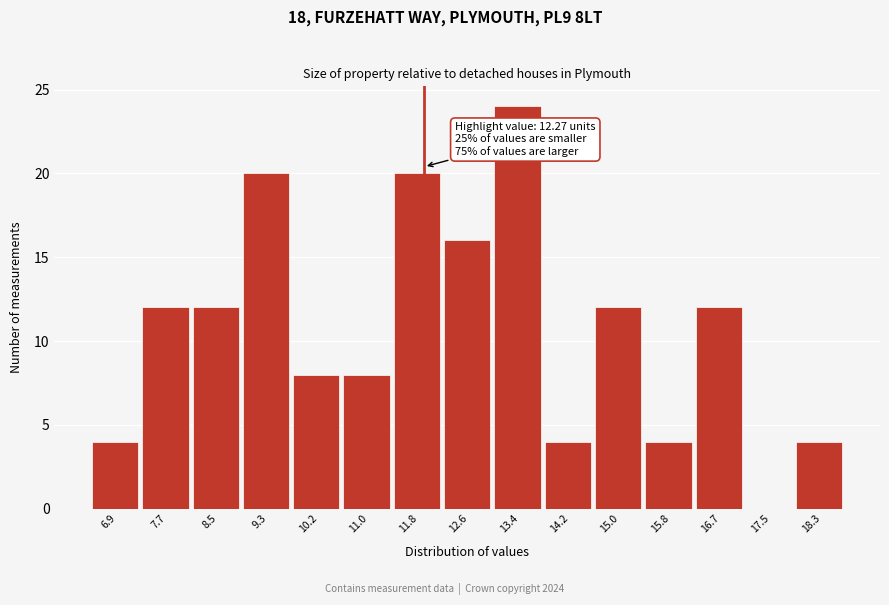

Reading left to right, transcribe all the data shown in this chart.

6.9=4	7.7=12	8.5=12	9.3=20	10.2=8	11.0=8	11.8=20	12.6=16	13.4=24	14.2=4	15.0=12	15.8=4	16.7=12	17.5=0	18.3=4